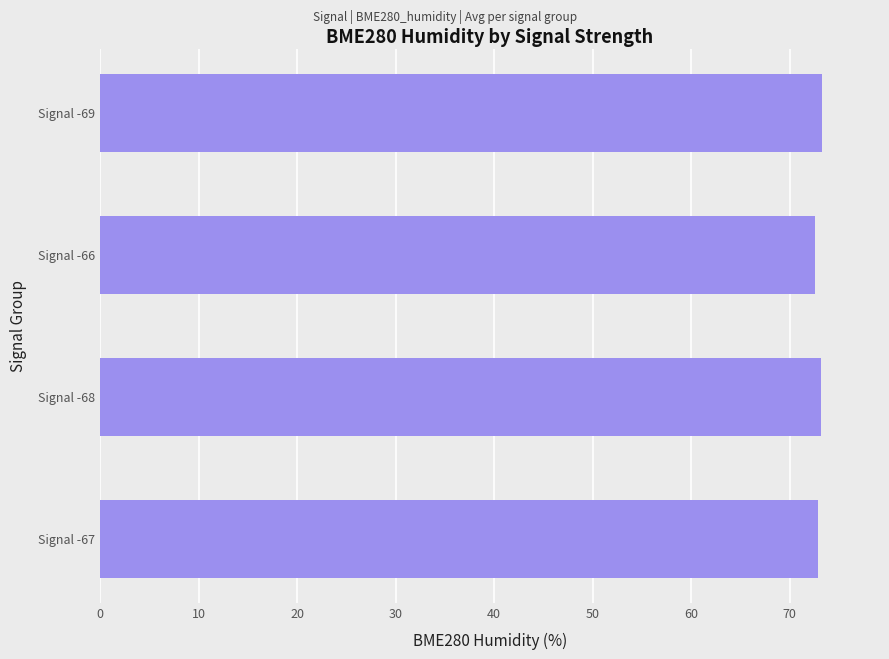

Approximately how many times larger is the value at Signal -68 compared to Signal -69?

1.0